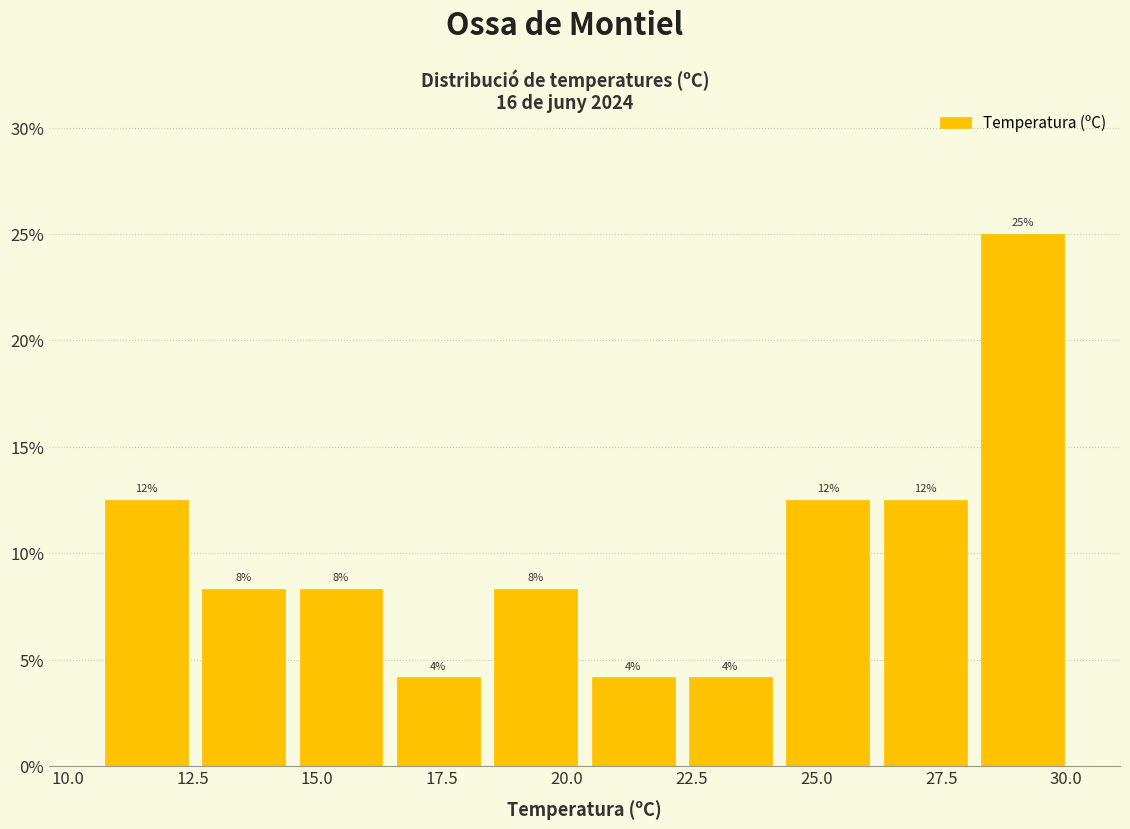

Read against the x-axis, roughly where is the centre of the tallest bar?

29.0